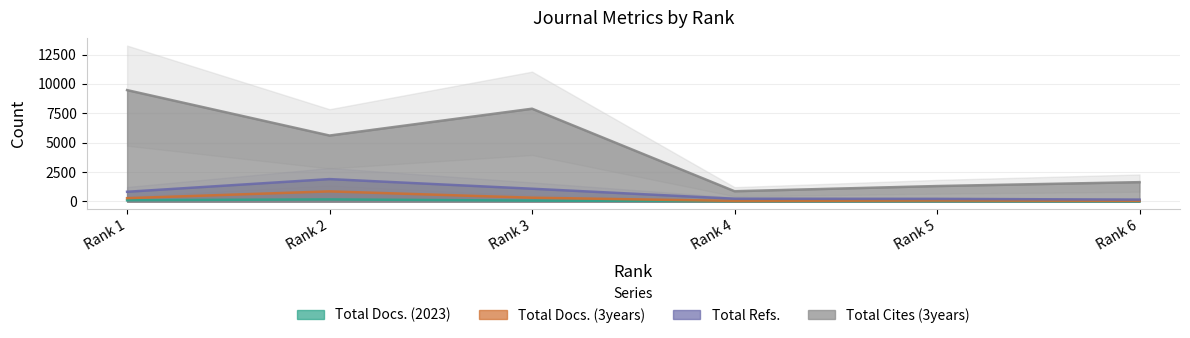

True or false: Total Docs. (3years) has more than 1 points higher than both neighbors.

True